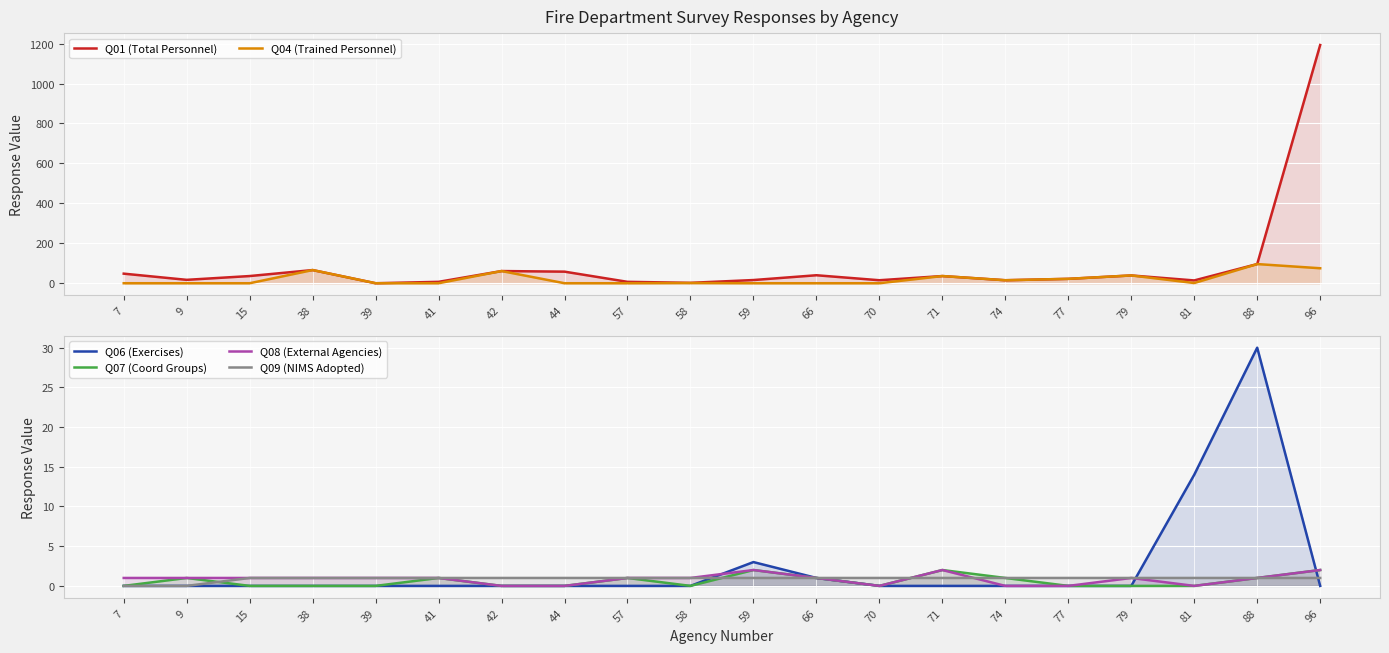

Is it true that Q04 (Trained Personnel) equals 2 at 58?

False